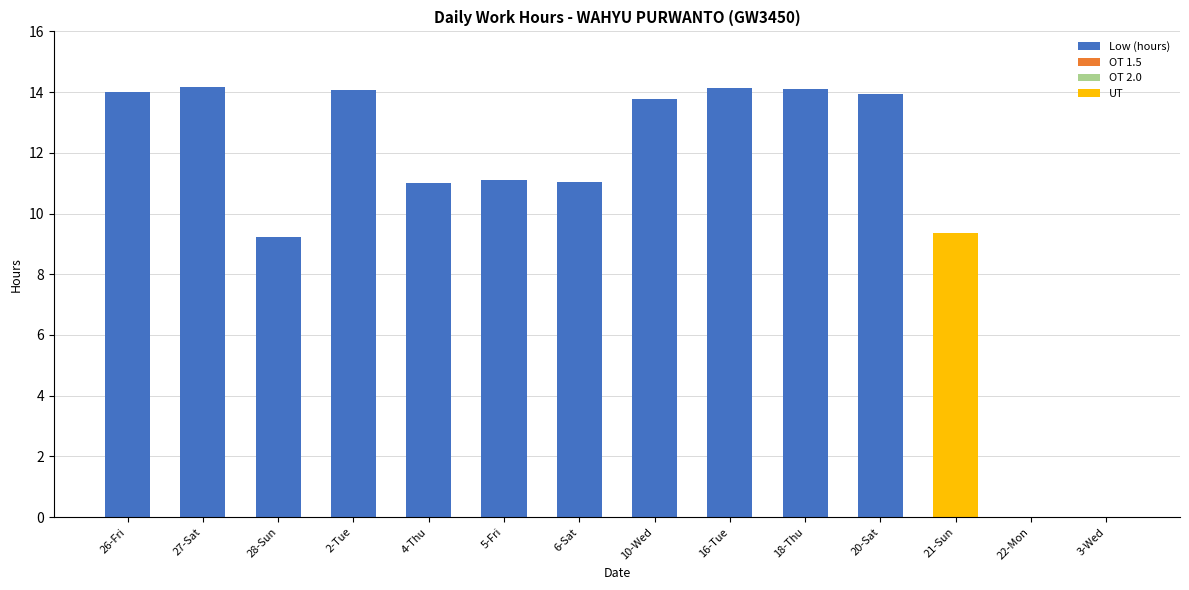

The value of Low (hours) at 26-Fri is 18.9. True or false?

False